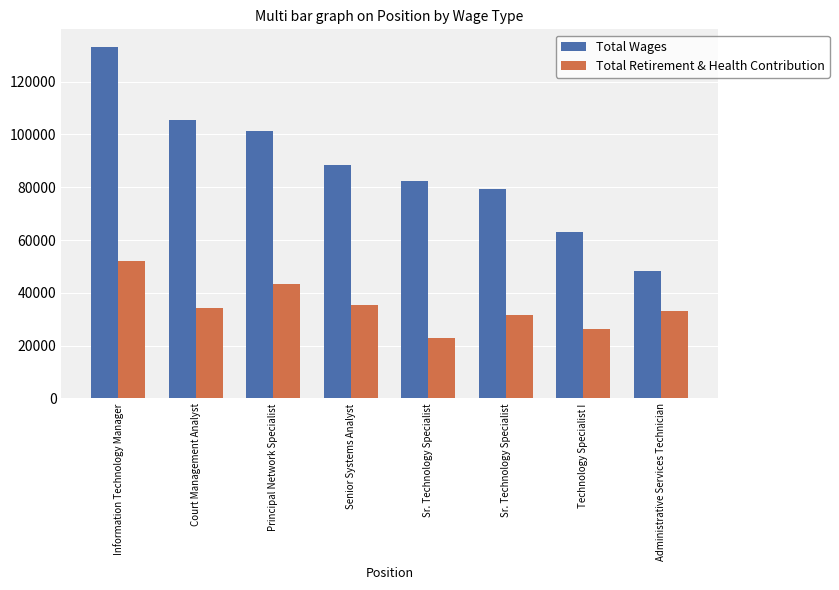

Read the Total Retirement & Health Contribution value at Technology Specialist I.

26412